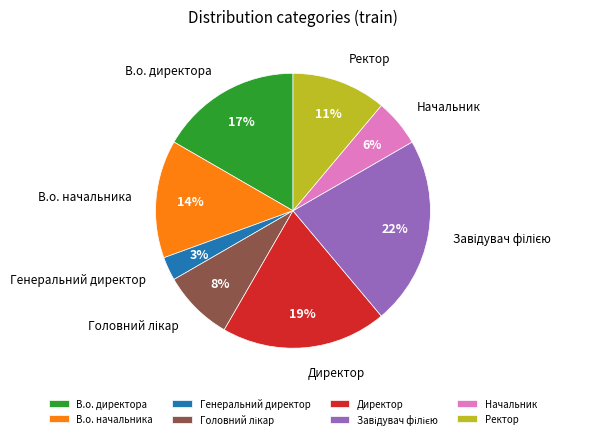

Combined, do Генеральний директор and Директор account for over 50%?

No